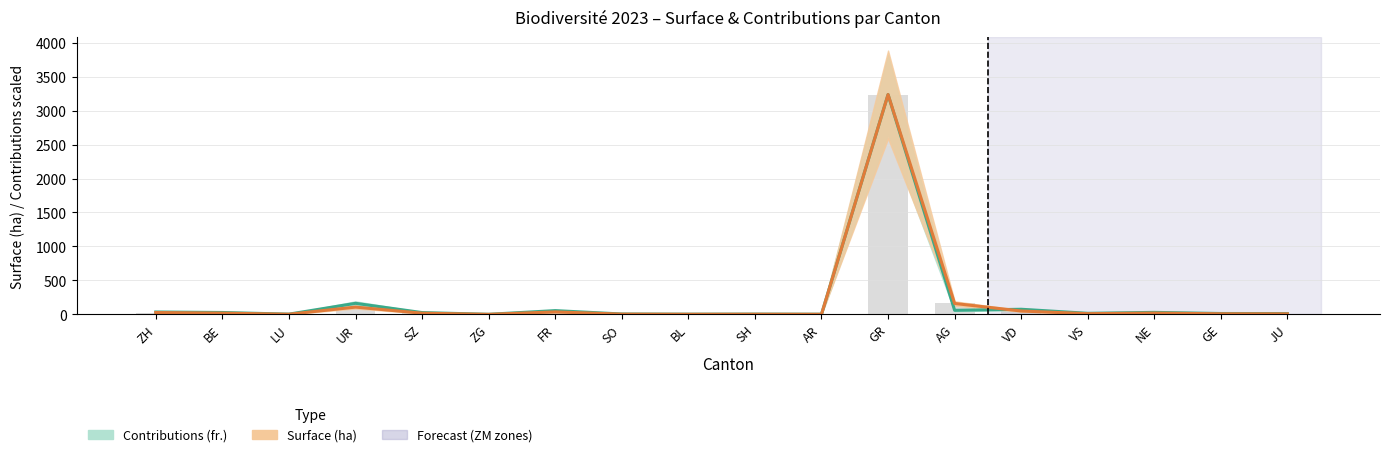

Read the Contributions (fr.) value at SH.

4.1